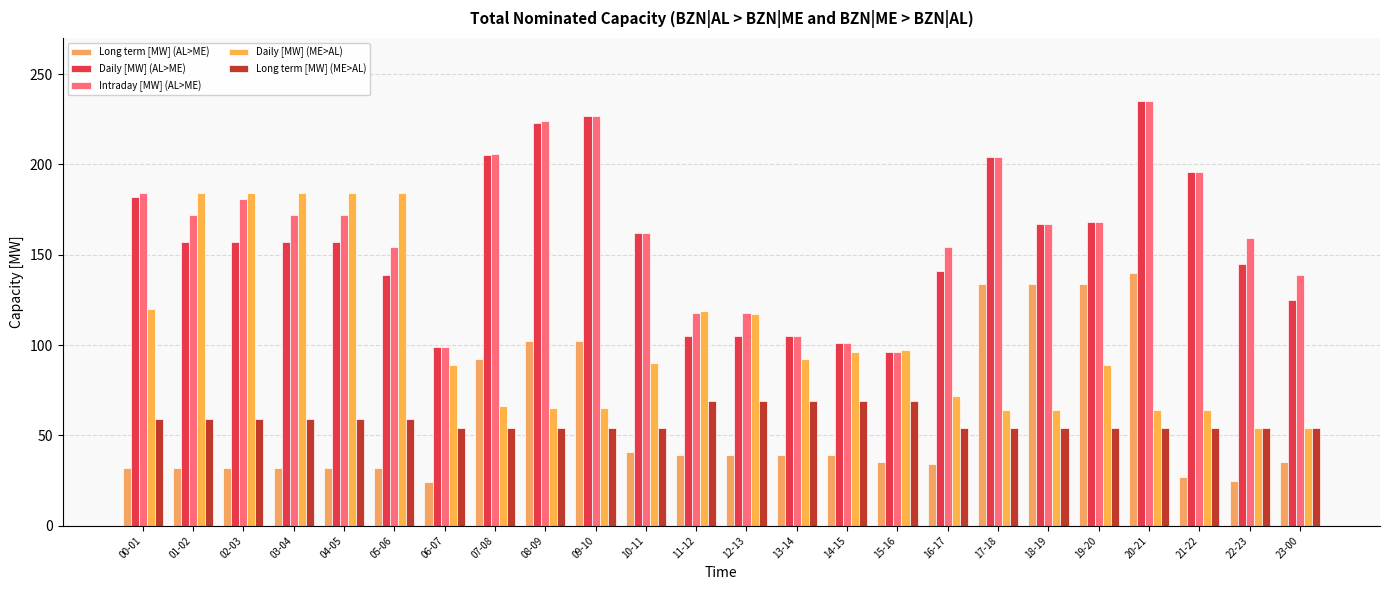

Are the bars grouped side by side (vs. stacked)?

Yes